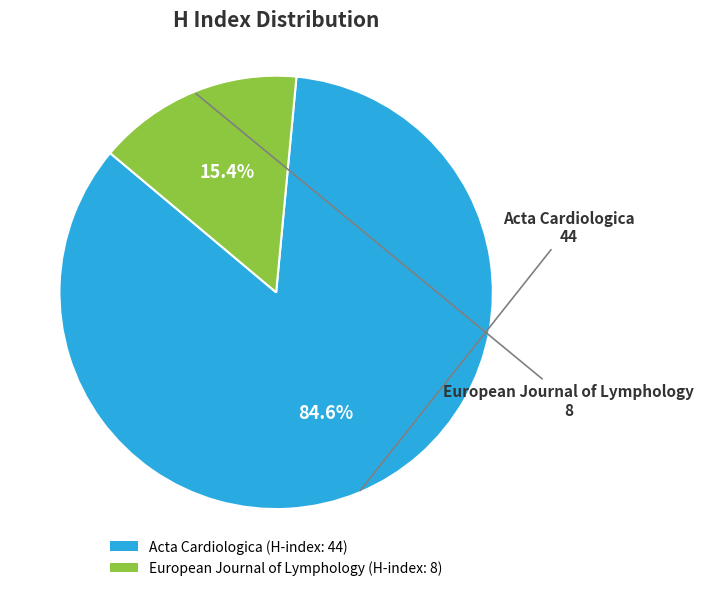

What percentage is NOT represented by European Journal of Lymphology?

84.6%